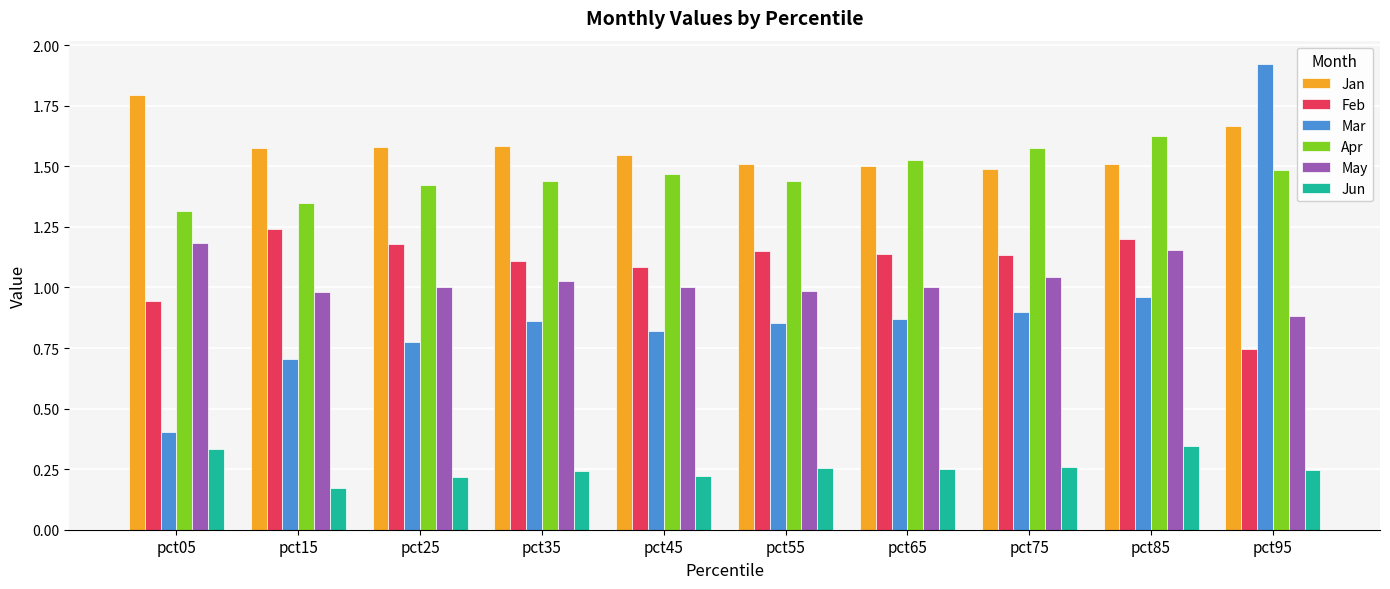

Between pct05 and pct65, which series saw the biggest shift?

Mar